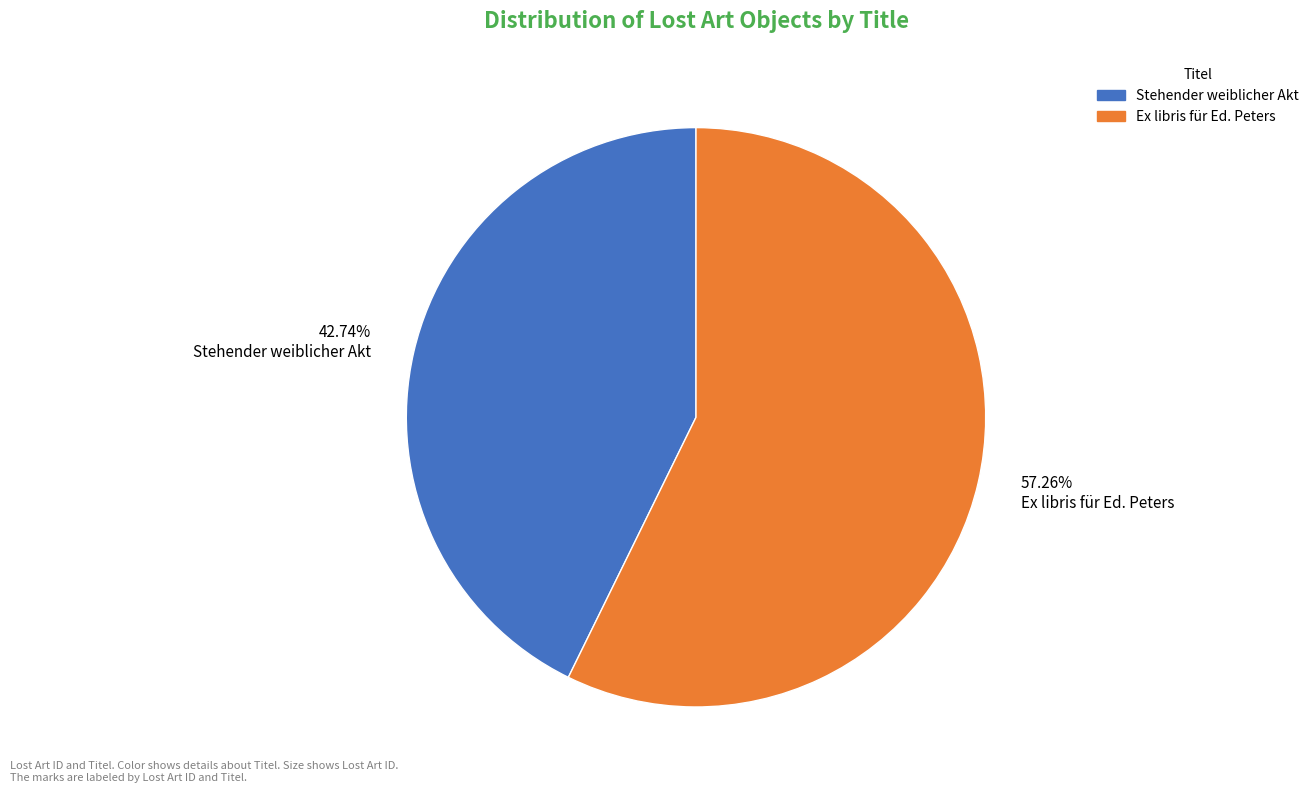

How many slices are in this pie chart?

2